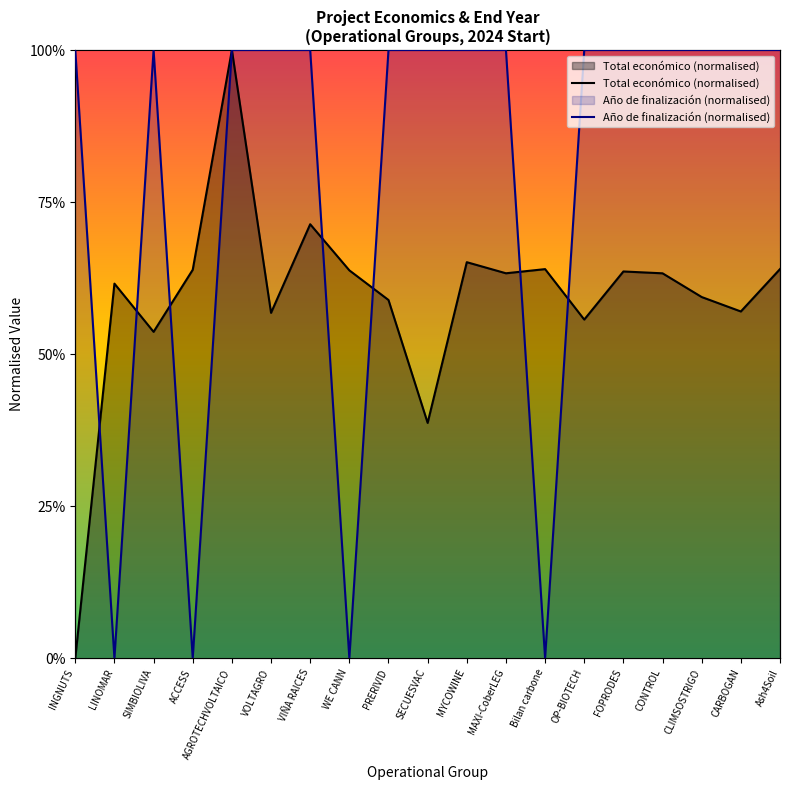

At which category is the sum across all series the highest?

AGROTECHVOLTAICO